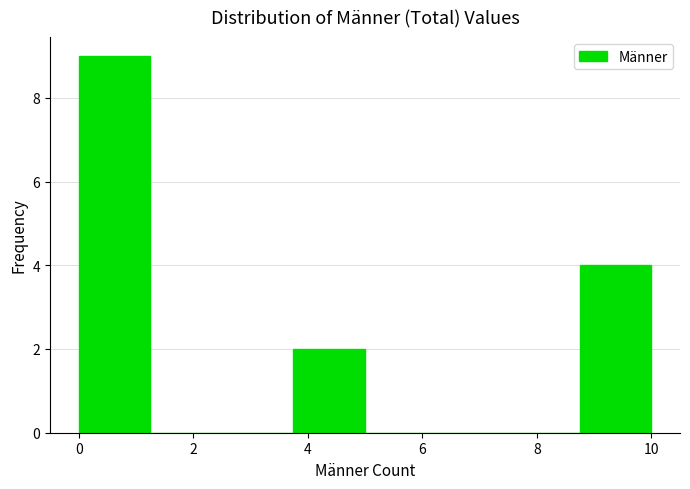

Reading left to right, transcribe this chart: for each bar, give the range it covers on the x-axis and its height. Neither the bar edges nor the heights are printed on the chart, so give them approximately, as read against the axes.

0.00 to 1.25: 9
1.25 to 2.50: 0
2.50 to 3.75: 0
3.75 to 5.00: 2
5.00 to 6.25: 0
6.25 to 7.50: 0
7.50 to 8.75: 0
8.75 to 10.00: 4